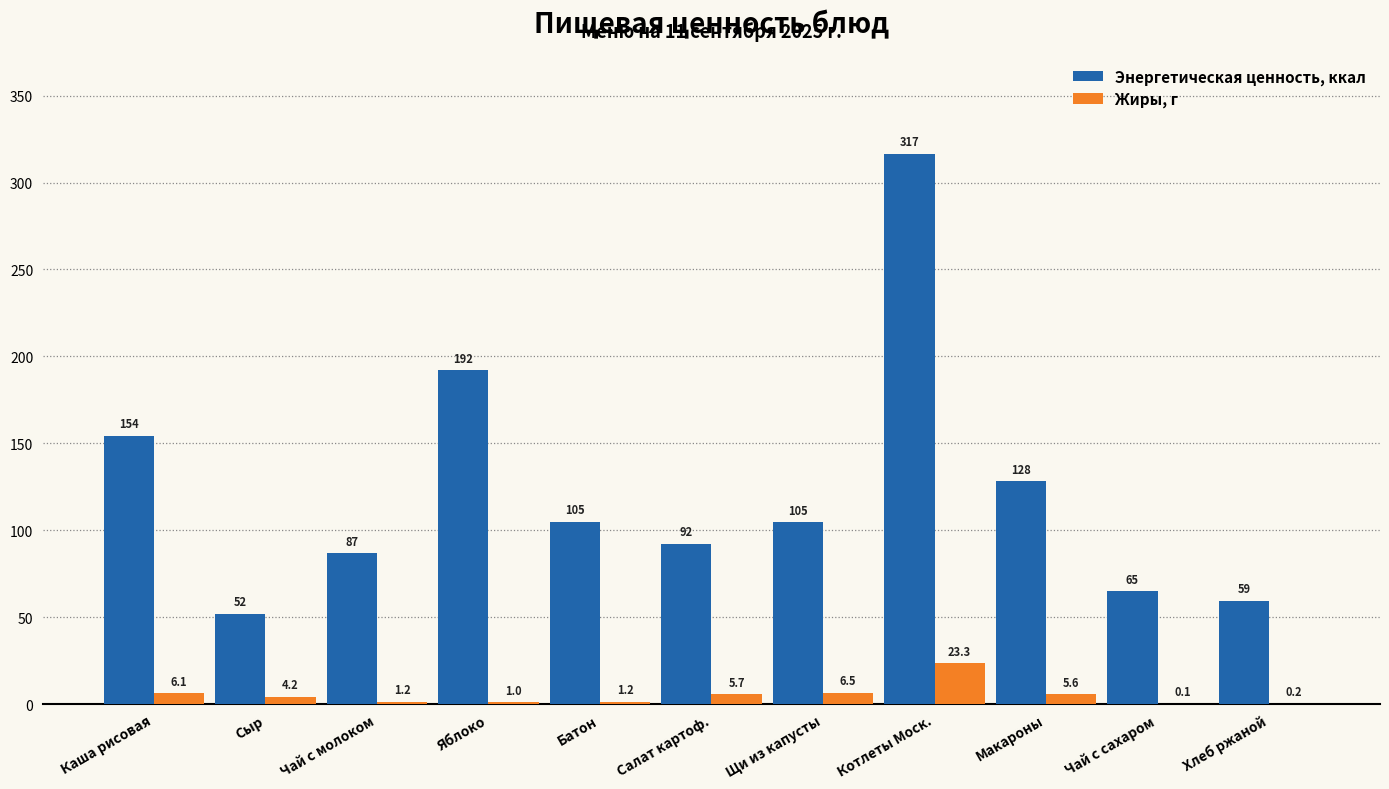

The value of Энергетическая ценность, ккал at Щи из капусты is 104.6. True or false?

True